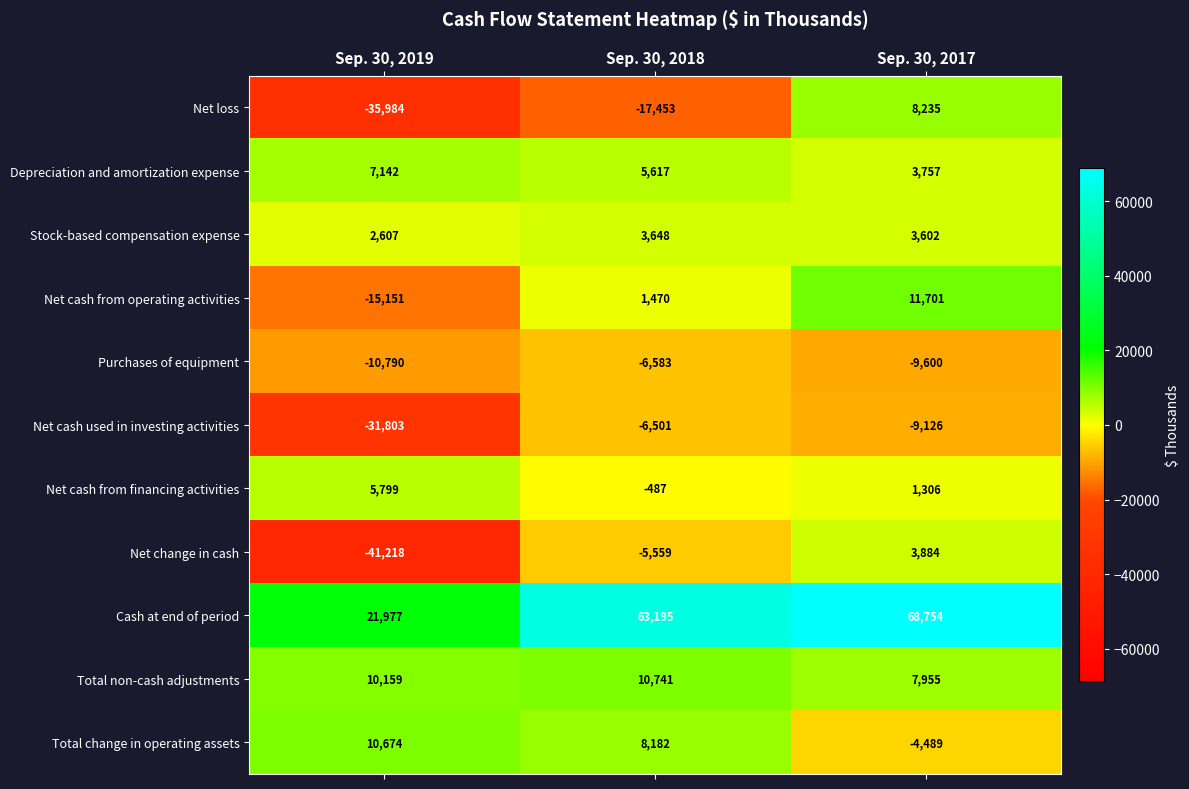

How many values in the Purchases of equipment series are below -9600?

1